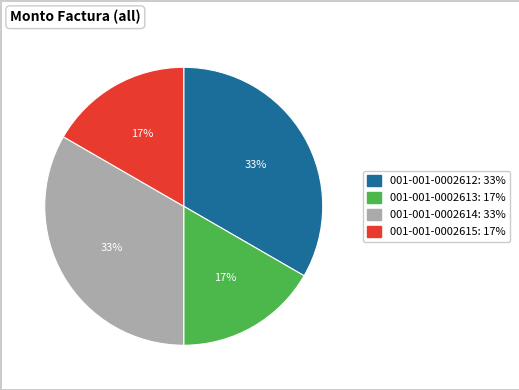

Count the number of slices in the pie.

4